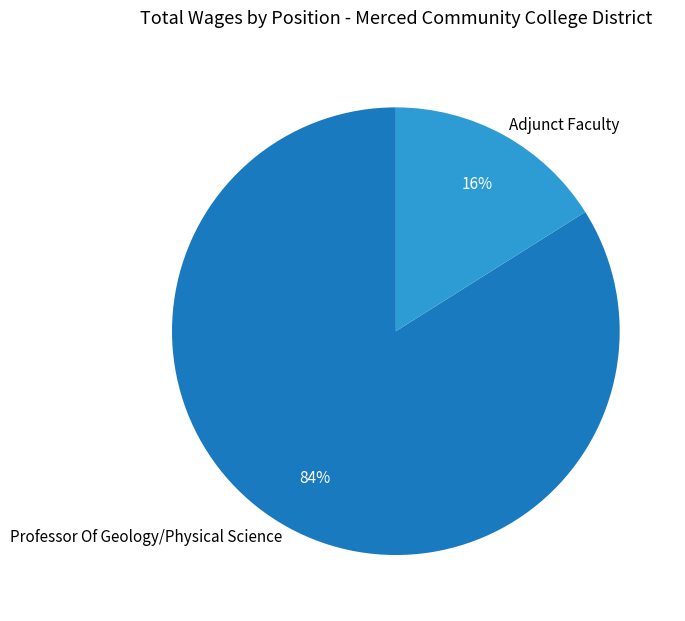

What percentage is the Adjunct Faculty slice, to the nearest percent?

16%